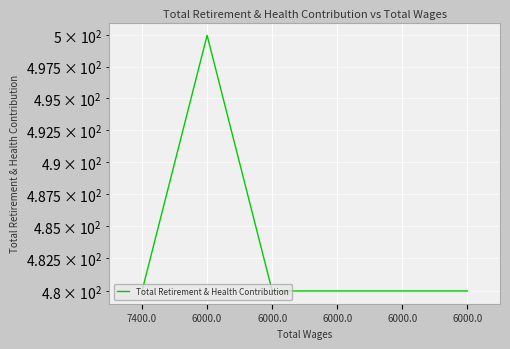

What is the value of the 5th point from the left?

500